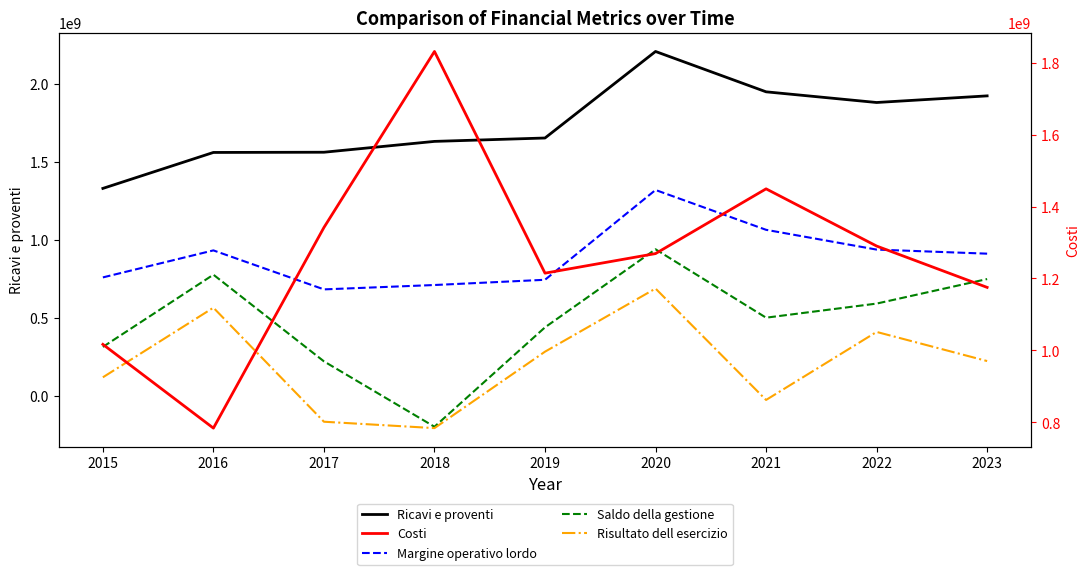

What is the total value across all series at 2022?

5112010576.5